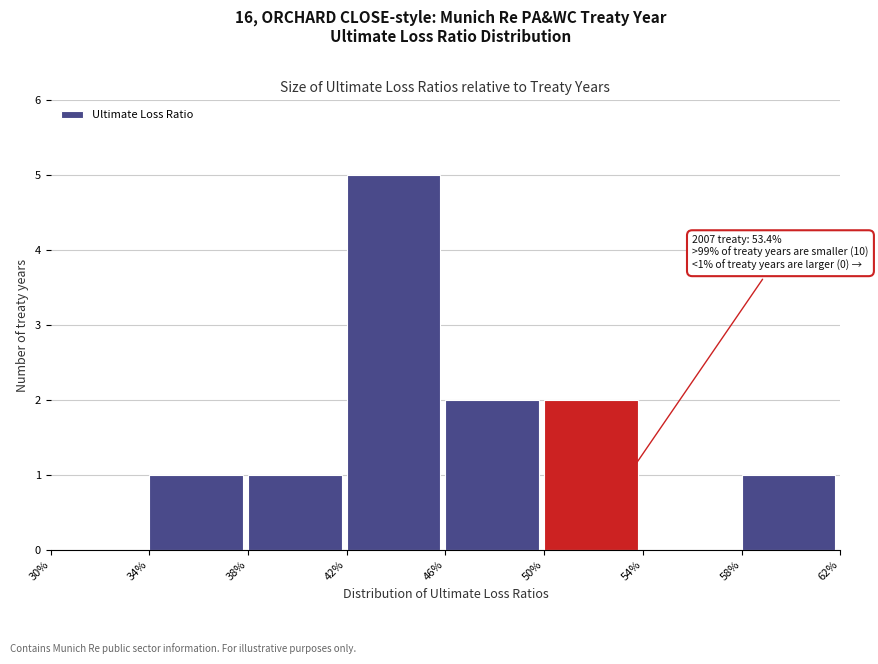

Reading right to left, what are all the values shown in this chart?

58%=1	54%=0	50%=2	46%=2	42%=5	38%=1	34%=1	30%=0